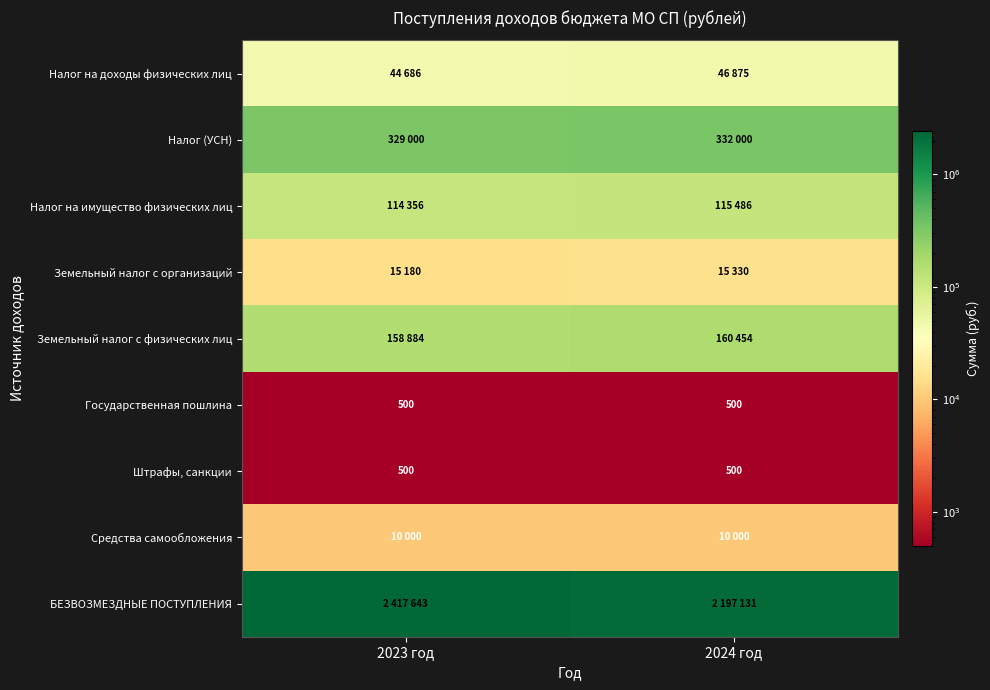

How many categories are shown in the chart?

2